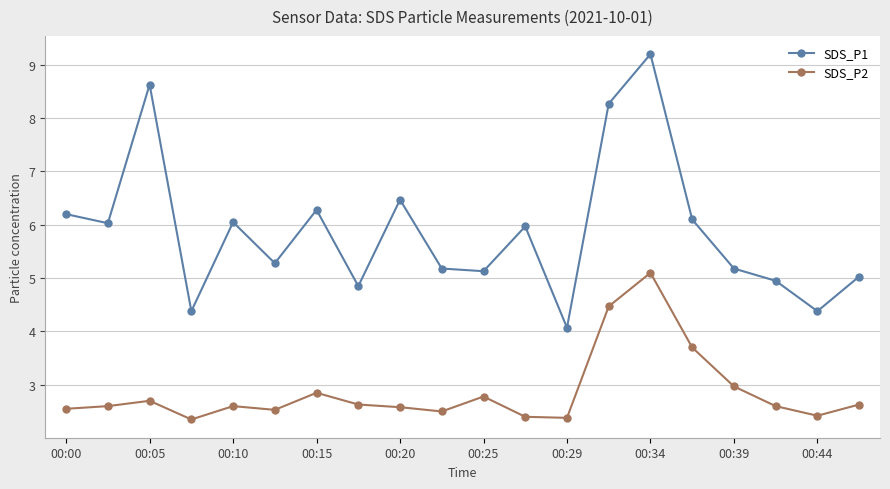

True or false: SDS_P2 has more than 0 interior local peaks.

True